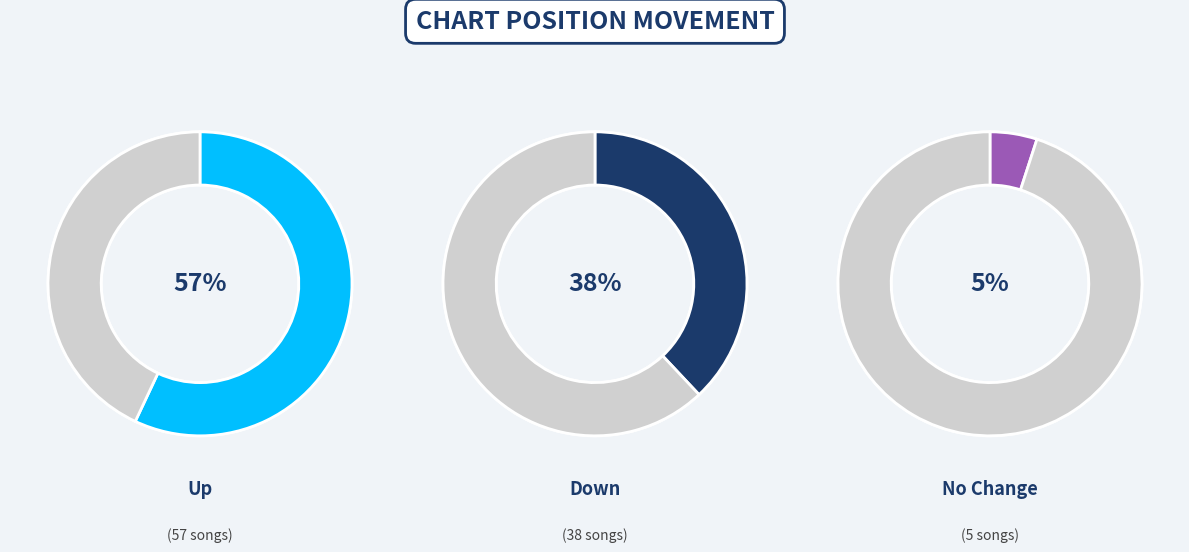

What is the total percentage of up and down?

95.0%